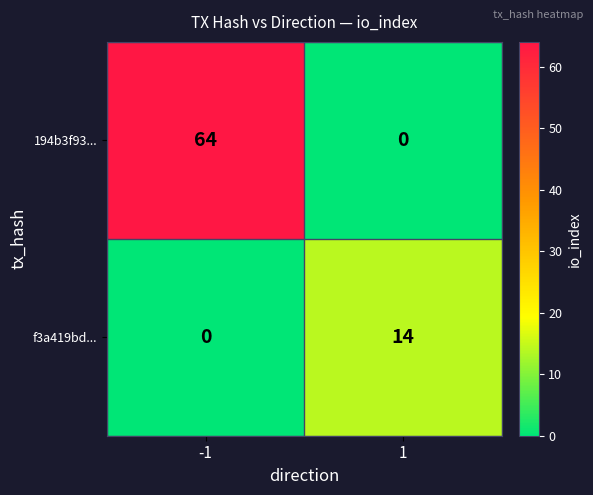

List the series in order of their overall mean, highest first.

194b3f93..., f3a419bd...